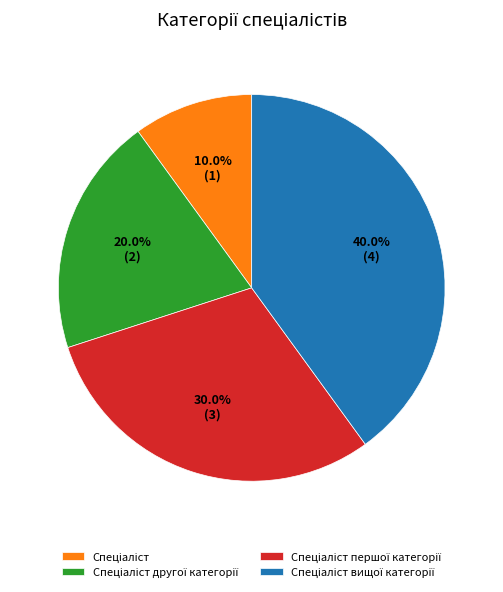

Does any single category account for the majority?

No